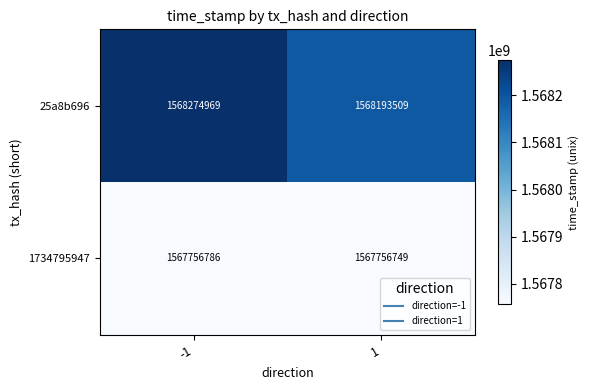

List the series in order of their overall mean, highest first.

25a8b696, 1734795947